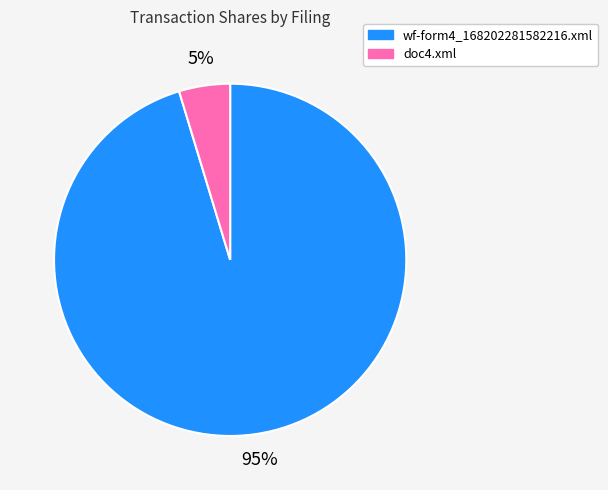

Which slice is the smallest?

doc4.xml